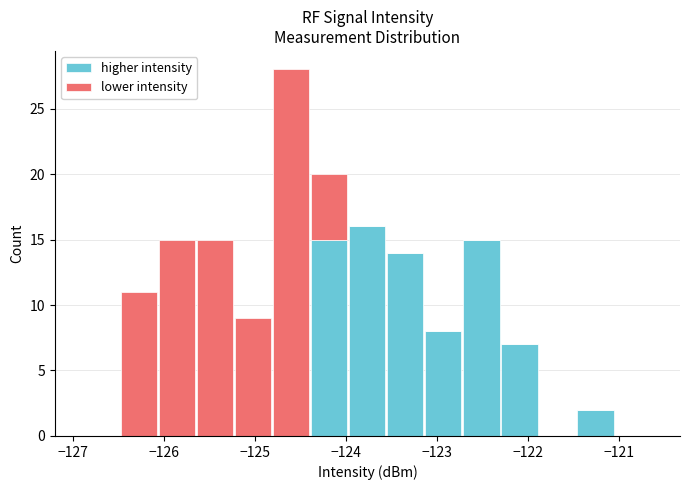

Reading left to right, transcribe this chart: for each stacked bar, give the range it covers on the x-axis and its total height. Neither the bar edges nor the heights are printed on the chart, so give them approximately, as read against the axes.

-126.9 to -126.5: 0
-126.5 to -126.1: 11
-126.1 to -125.6: 15
-125.6 to -125.2: 15
-125.2 to -124.8: 9
-124.8 to -124.4: 28
-124.4 to -124.0: 20
-124.0 to -123.6: 16
-123.6 to -123.1: 14
-123.1 to -122.7: 8
-122.7 to -122.3: 15
-122.3 to -121.9: 7
-121.9 to -121.5: 0
-121.5 to -121.1: 2
-121.1 to -120.6: 0